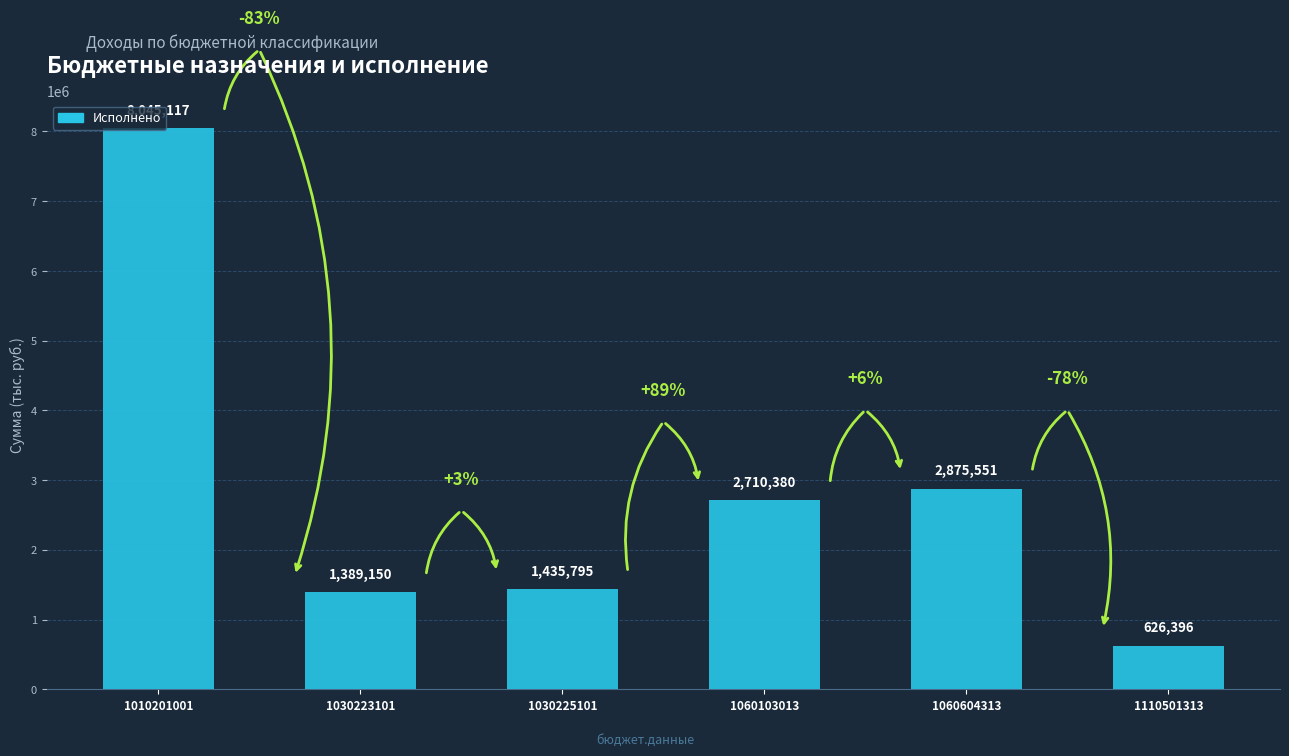

Where is the data nearest to the value 4335756?

1060604313